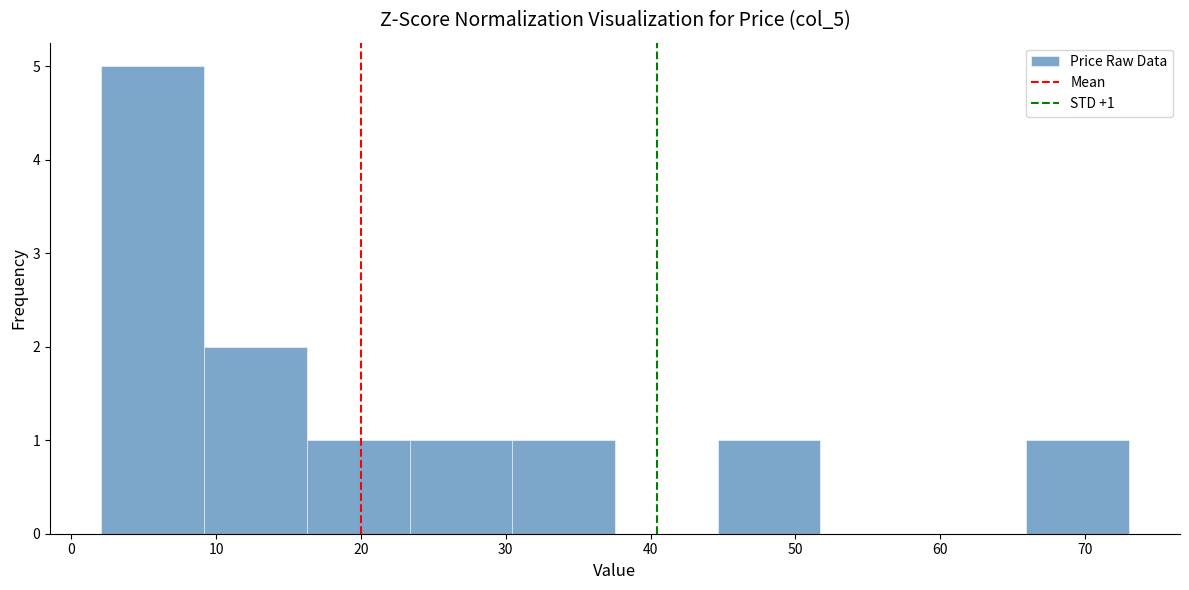

Which range on the x-axis has the tallest bar?

2 to 9